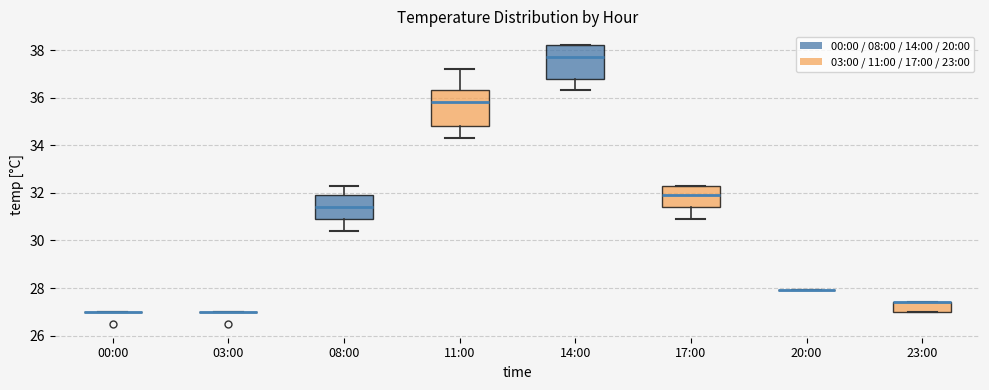

Reading left to right, read every box against the y-axis: the position of its median line, the range the box covers, and the ends of its whiskers. The values are not printed on the chart, so give them approximately, as read against the axis.

00:00: box collapsed to a line at 27.0, whiskers 27.0 to 27.0
03:00: box collapsed to a line at 27.0, whiskers 27.0 to 27.0
08:00: median 31.4, box 31.0 to 32.0, whiskers 30.4 to 32.4
11:00: median 35.8, box 34.8 to 36.4, whiskers 34.4 to 37.2
14:00: median 37.8, box 36.8 to 38.2, whiskers 36.4 to 38.2
17:00: median 32.0, box 31.4 to 32.4, whiskers 31.0 to 32.4
20:00: box collapsed to a line at 28.0, whiskers 28.0 to 28.0
23:00: median 27.4 (drawn on the box's upper edge), box 27.0 to 27.4, whiskers 27.0 to 27.4